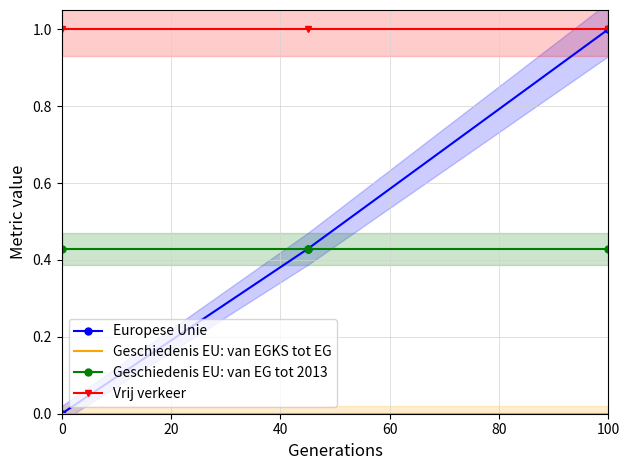

Rank the series by their maximum value, from lowest to highest.

Geschiedenis EU: van EGKS tot EG, Geschiedenis EU: van EG tot 2013, Europese Unie, Vrij verkeer